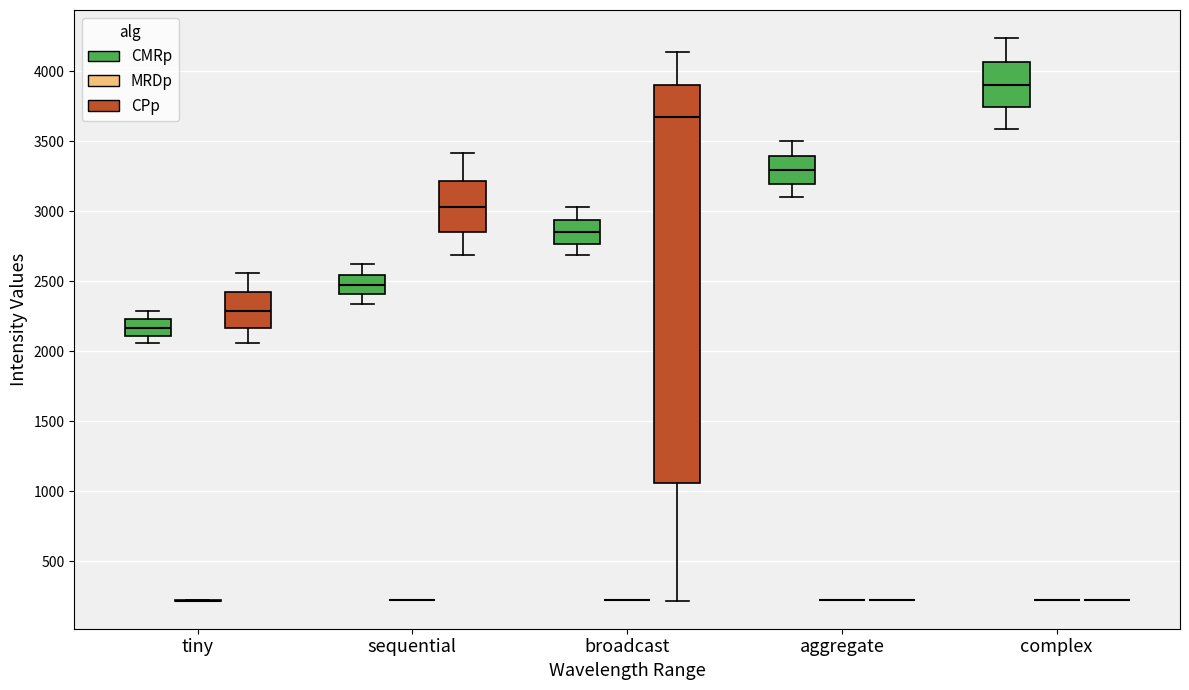

Reading left to right, transcribe this box plot: for each box, give where its median line is, the range the box spans, and where its two whiskers end, as read against the y-axis. The values are not printed on the chart, so give them approximately, as read against the axis.

tiny (CMRp): median 2150, box 2100 to 2250, whiskers 2050 to 2300
tiny (MRDp): box collapsed to a line at 200, whiskers 200 to 200
tiny (CPp): median 2300, box 2150 to 2400, whiskers 2050 to 2550
sequential (CMRp): median 2500, box 2400 to 2550, whiskers 2350 to 2600
sequential (MRDp): box collapsed to a line at 200, whiskers 200 to 200
sequential (CPp): median 3050, box 2850 to 3200, whiskers 2700 to 3400
broadcast (CMRp): median 2850, box 2750 to 2950, whiskers 2700 to 3050
broadcast (MRDp): box collapsed to a line at 200, whiskers 200 to 200
broadcast (CPp): median 3650, box 1050 to 3900, whiskers 200 to 4150
aggregate (CMRp): median 3300, box 3200 to 3400, whiskers 3100 to 3500
aggregate (MRDp): box collapsed to a line at 200, whiskers 200 to 200
aggregate (CPp): box collapsed to a line at 200, whiskers 200 to 200
complex (CMRp): median 3900, box 3750 to 4050, whiskers 3600 to 4250
complex (MRDp): box collapsed to a line at 200, whiskers 200 to 200
complex (CPp): box collapsed to a line at 200, whiskers 200 to 200